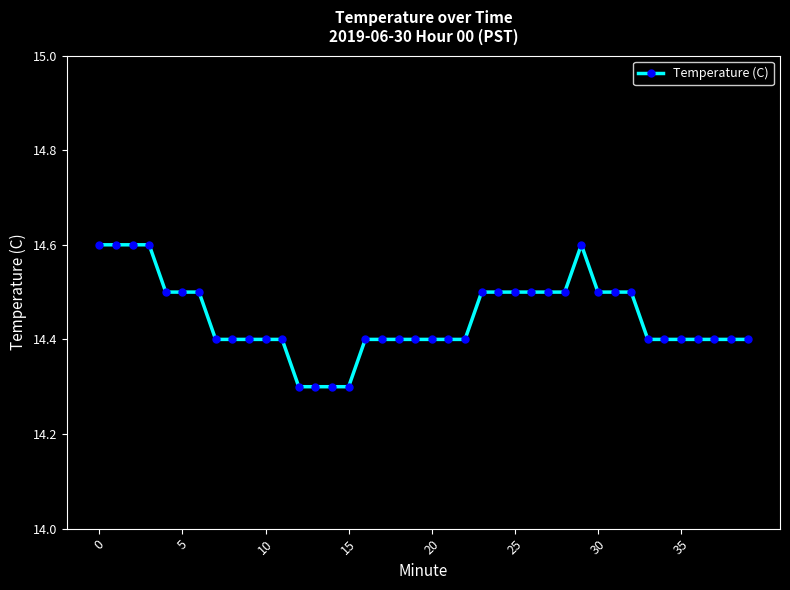

How many categories are shown in the chart?

40